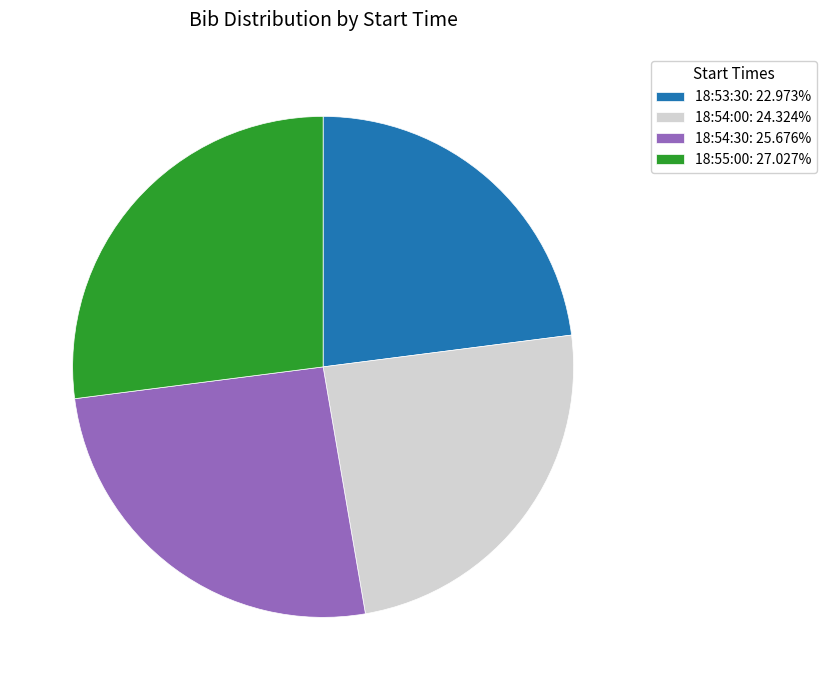

Which slice is the smallest?

18:53:30